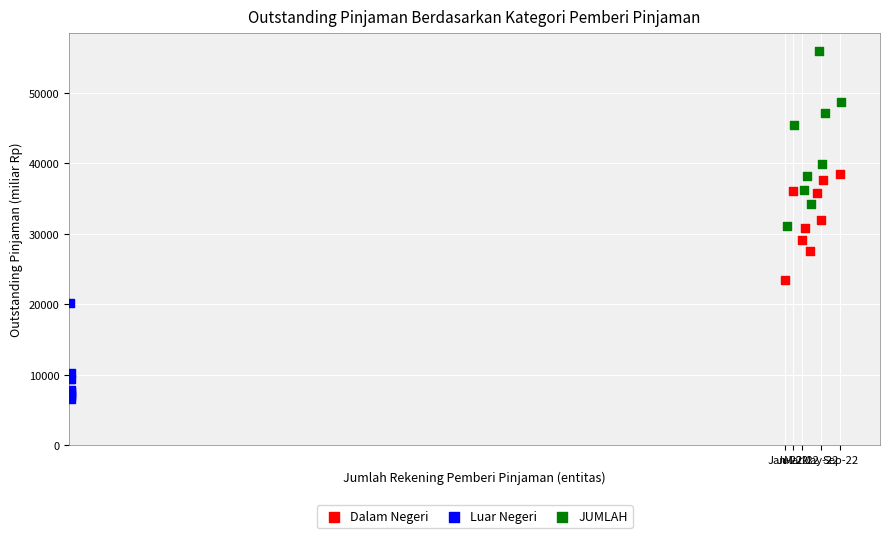

Which series has the widest spread of Y values?

JUMLAH